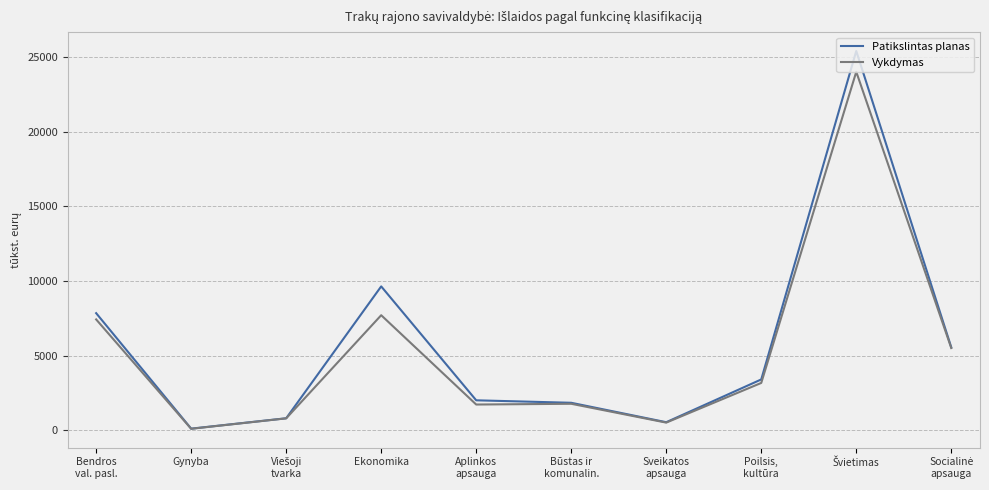

At which label is Patikslintas planas closest to 12762?

Ekonomika